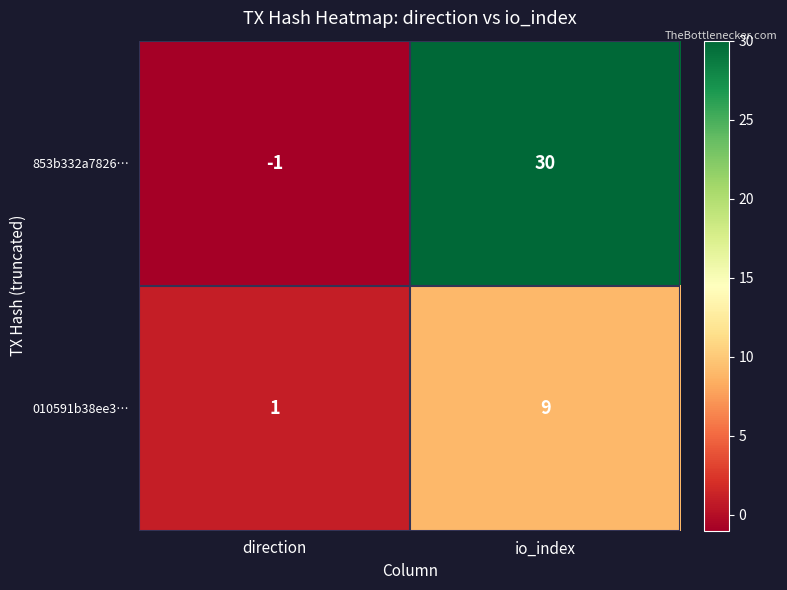

The 853b332a7826… series shows 30 at io_index. True or false?

True